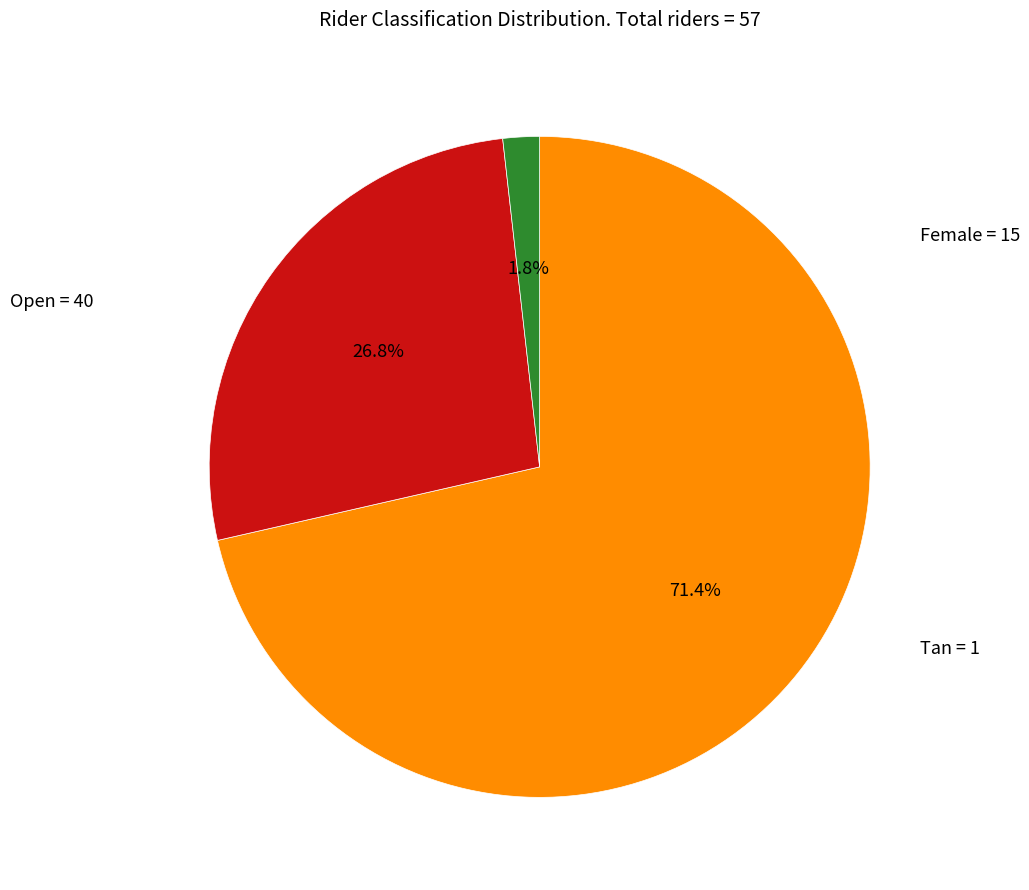

Does any single category account for the majority?

Yes